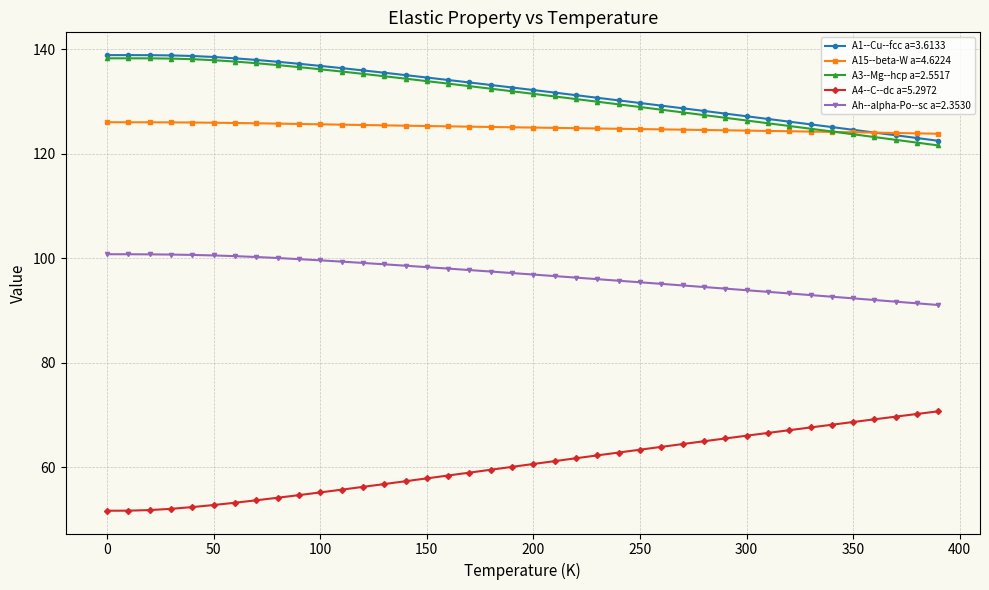

What is the smallest value displayed?

51.7